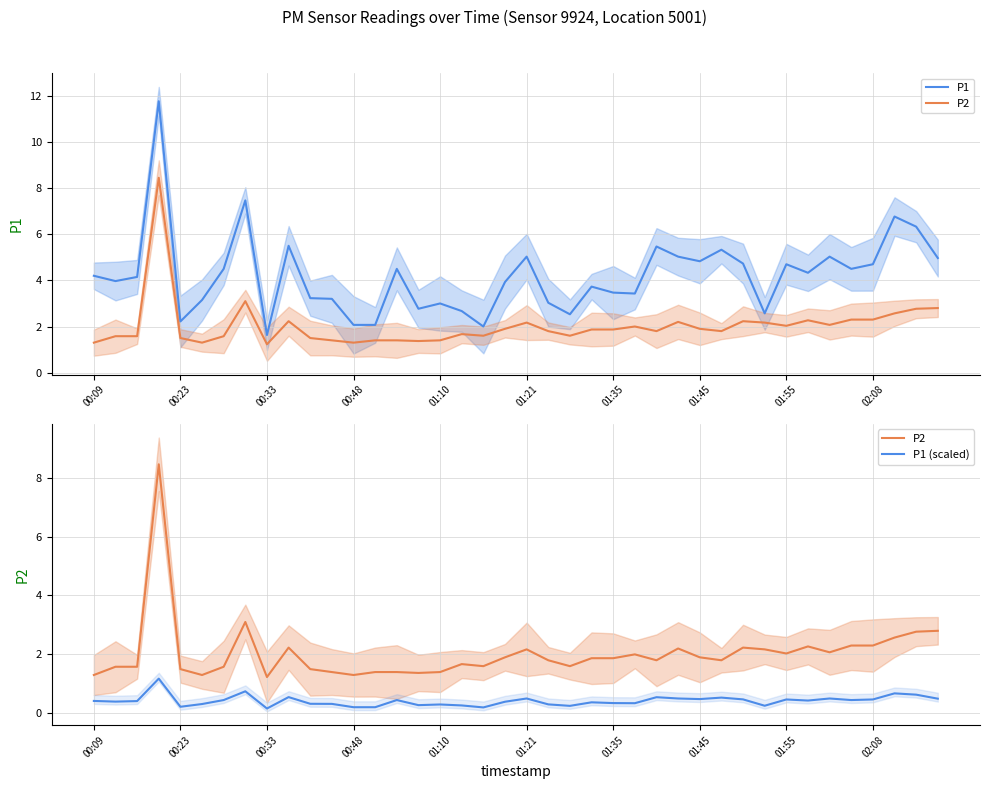

What is the value of the P1 (scaled) point at the 6th from the left?

0.3